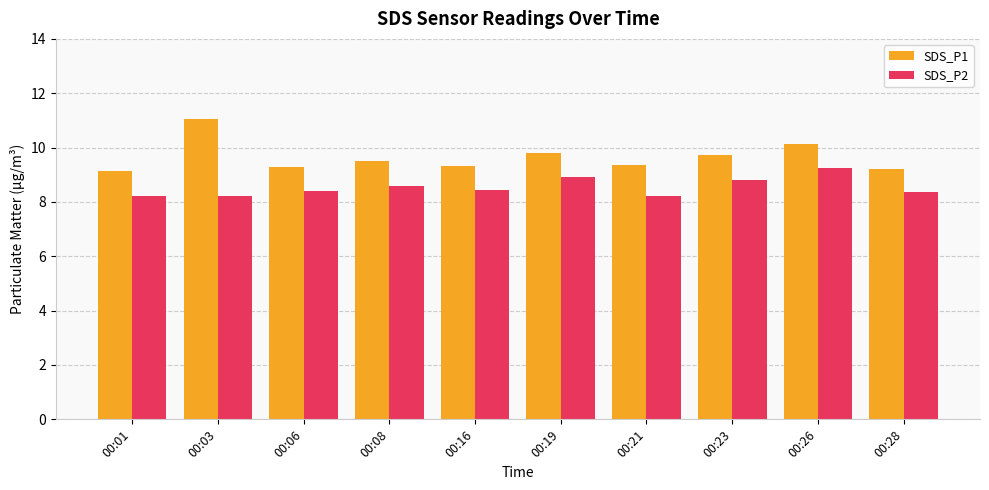

Rank the series by their average value, from highest to lowest.

SDS_P1, SDS_P2